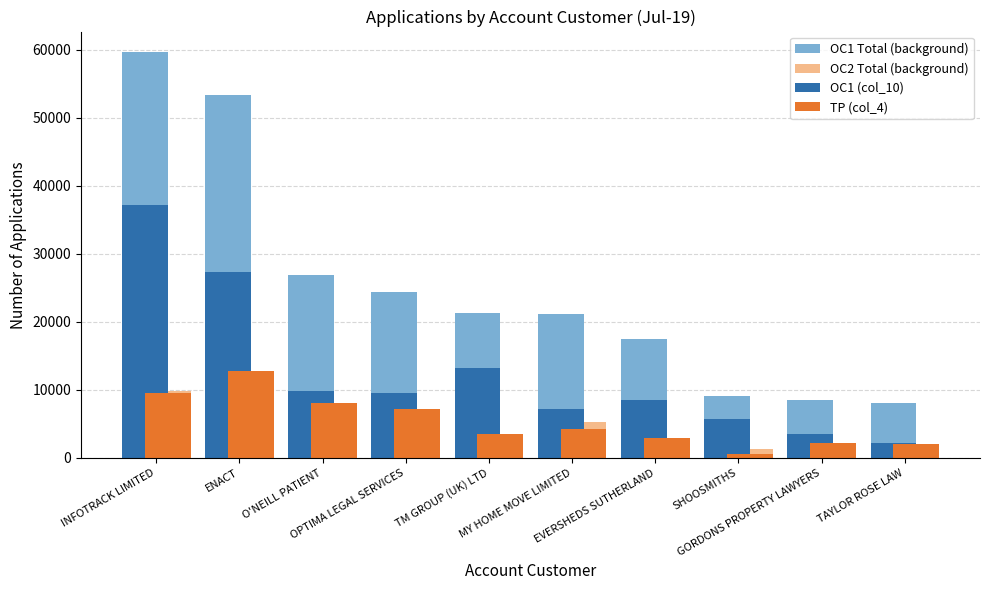

At which category is the sum across all series the highest?

INFOTRACK LIMITED